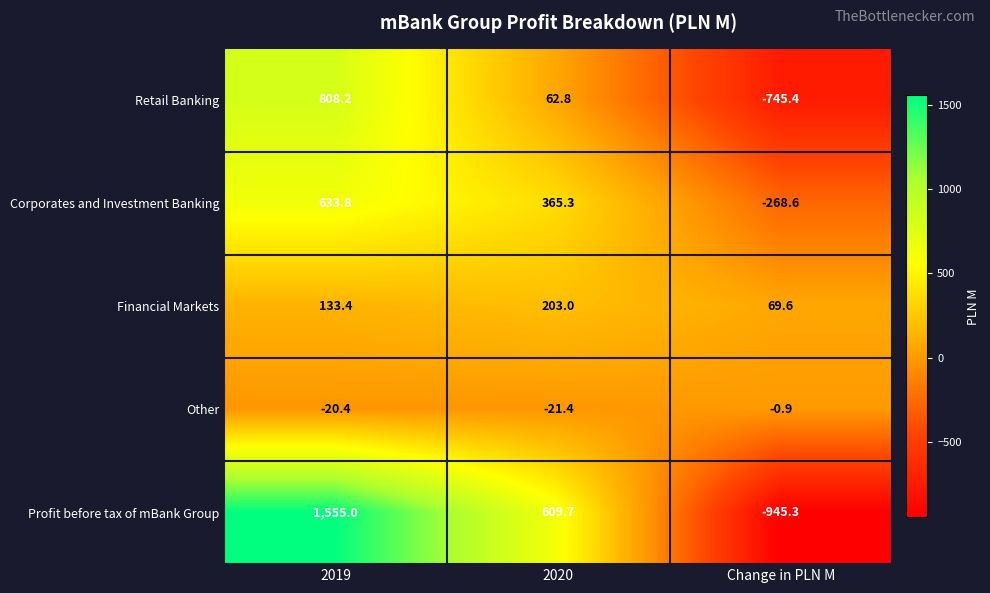

True or false: Financial Markets has a value of 69.6 at Change in PLN M.

True